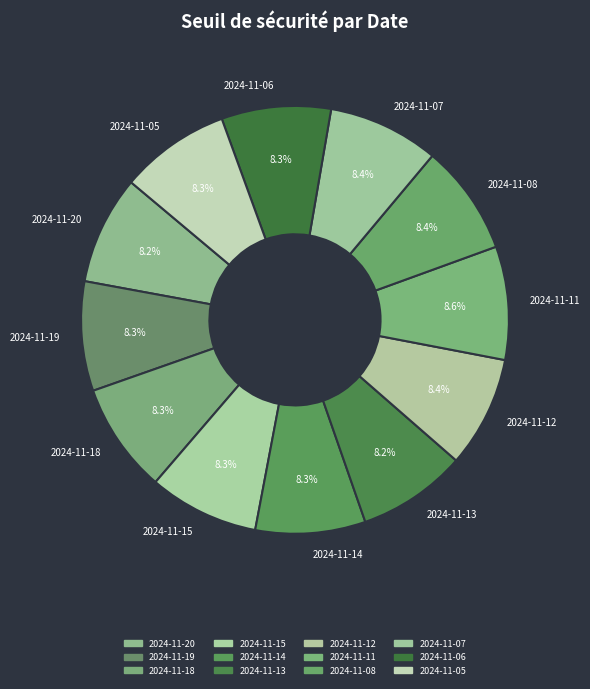

How many slices are in this pie chart?

12